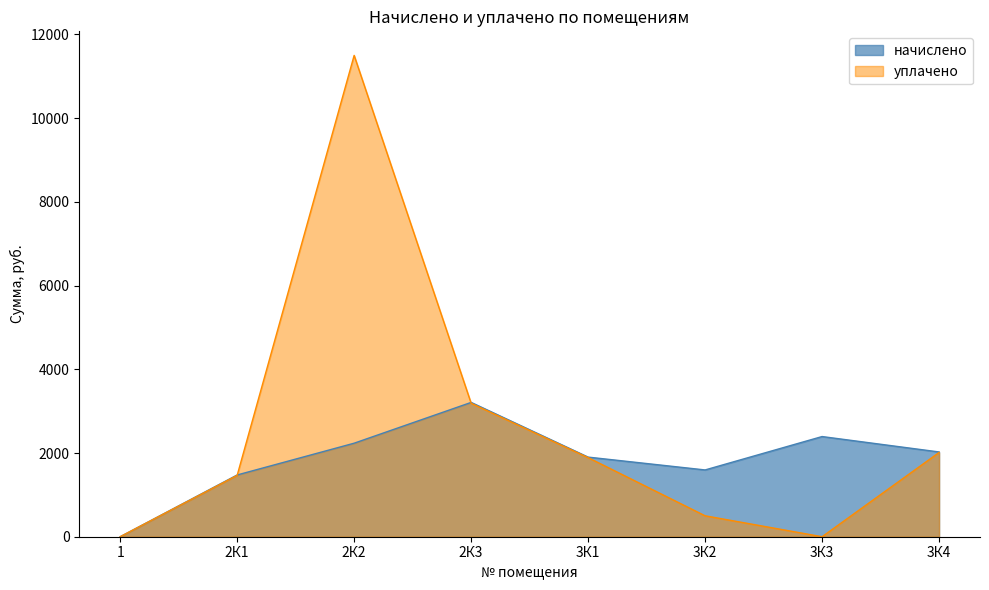

Count the number of categories in the chart.

8